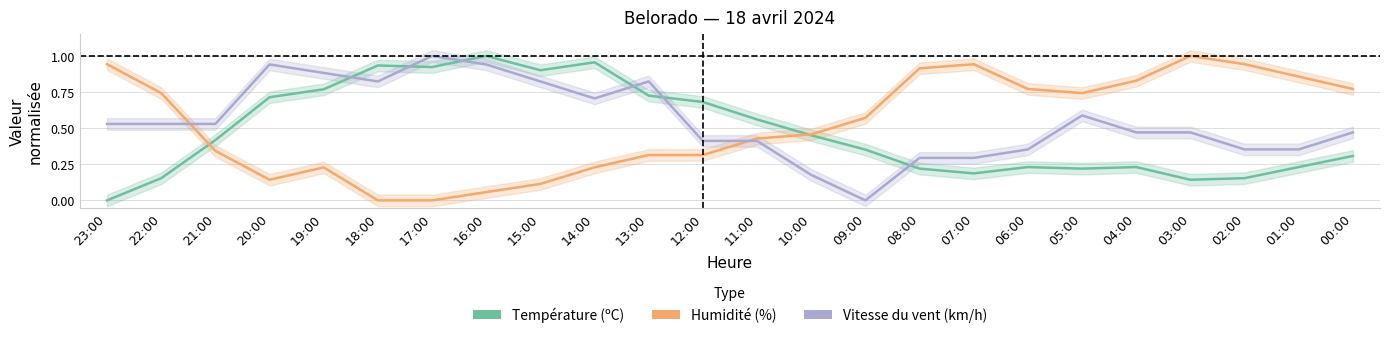

How many data points in Vitesse du vent (km/h) are above 0?

23